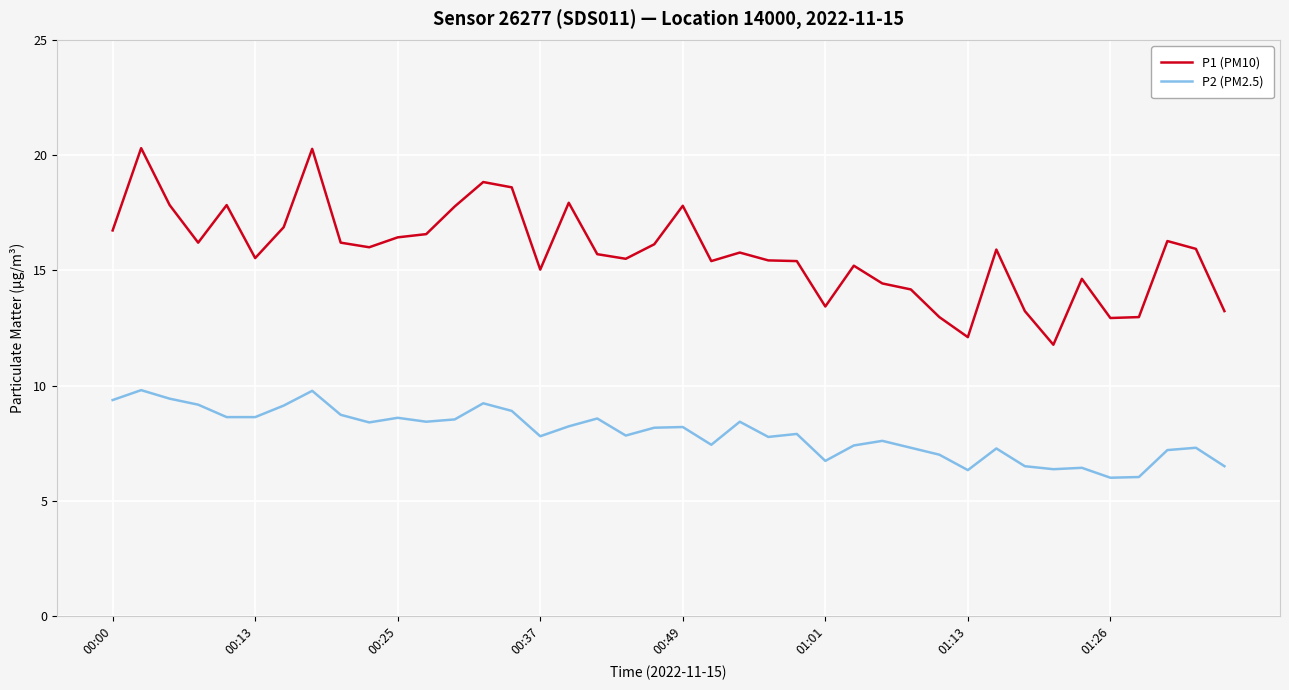

True or false: P1 (PM10) and P2 (PM2.5) intersect in this chart.

False